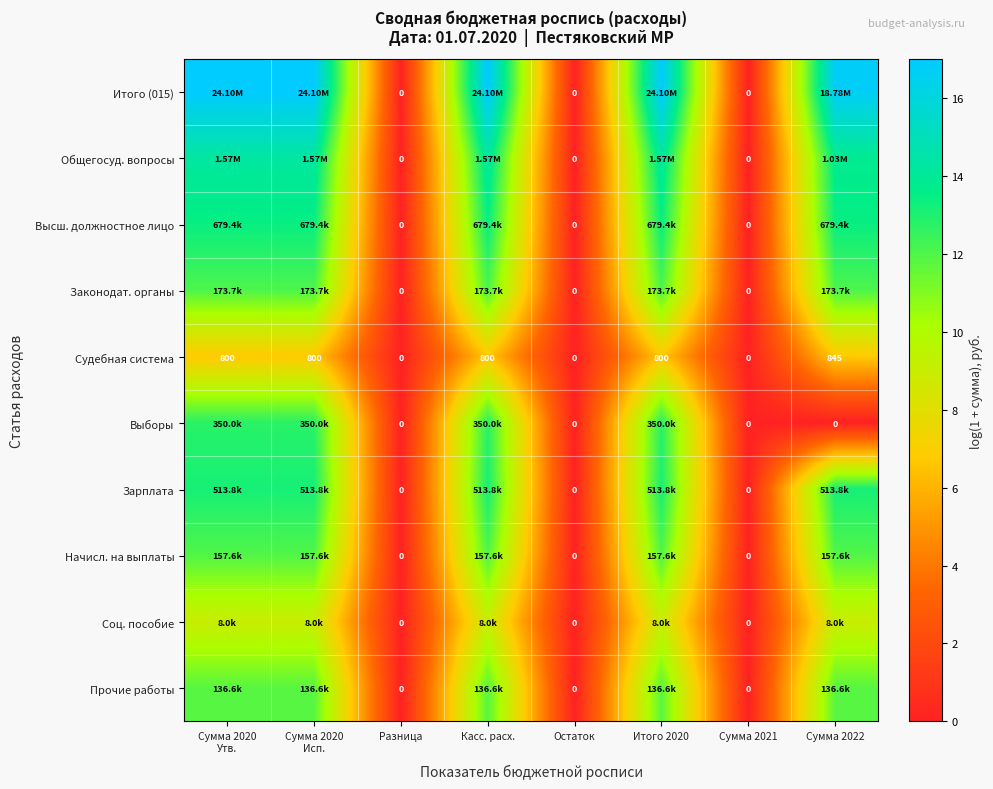

At how many categories does at least one series exceed 2?

5